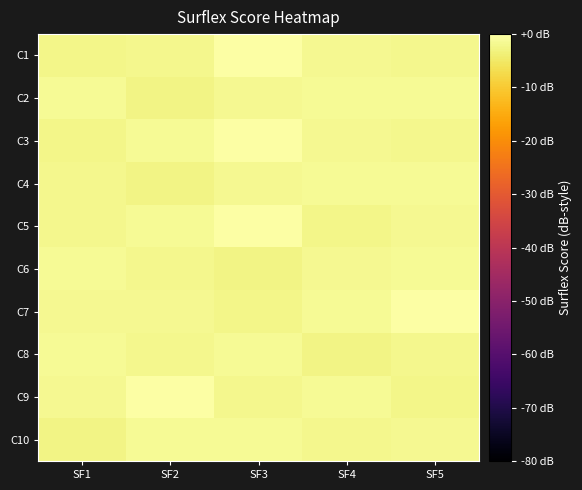

At how many categories does at least one series exceed 0?

3